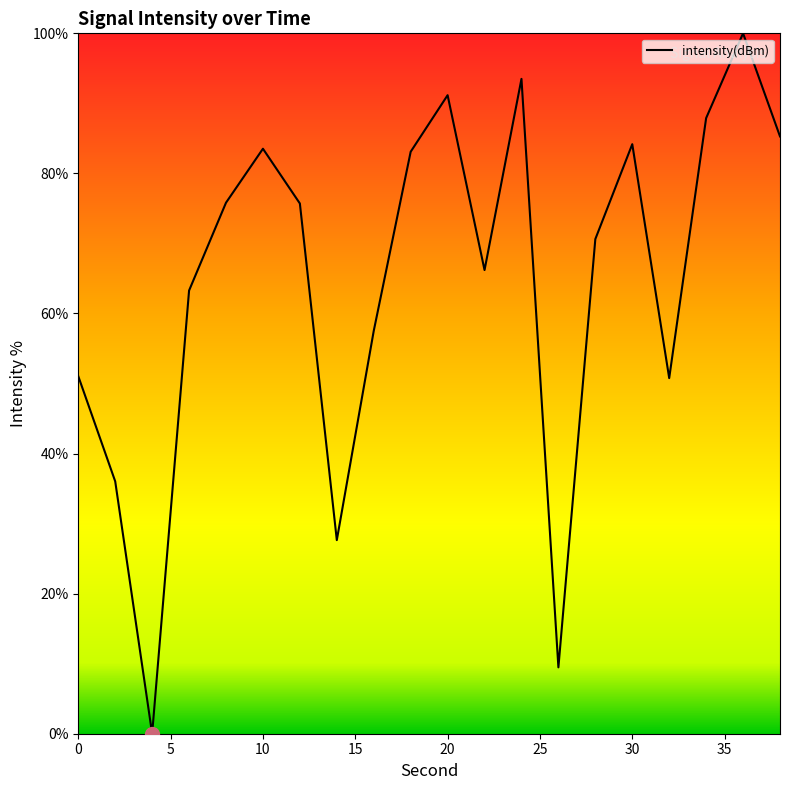

What is the maximum value shown in the chart?

100.0